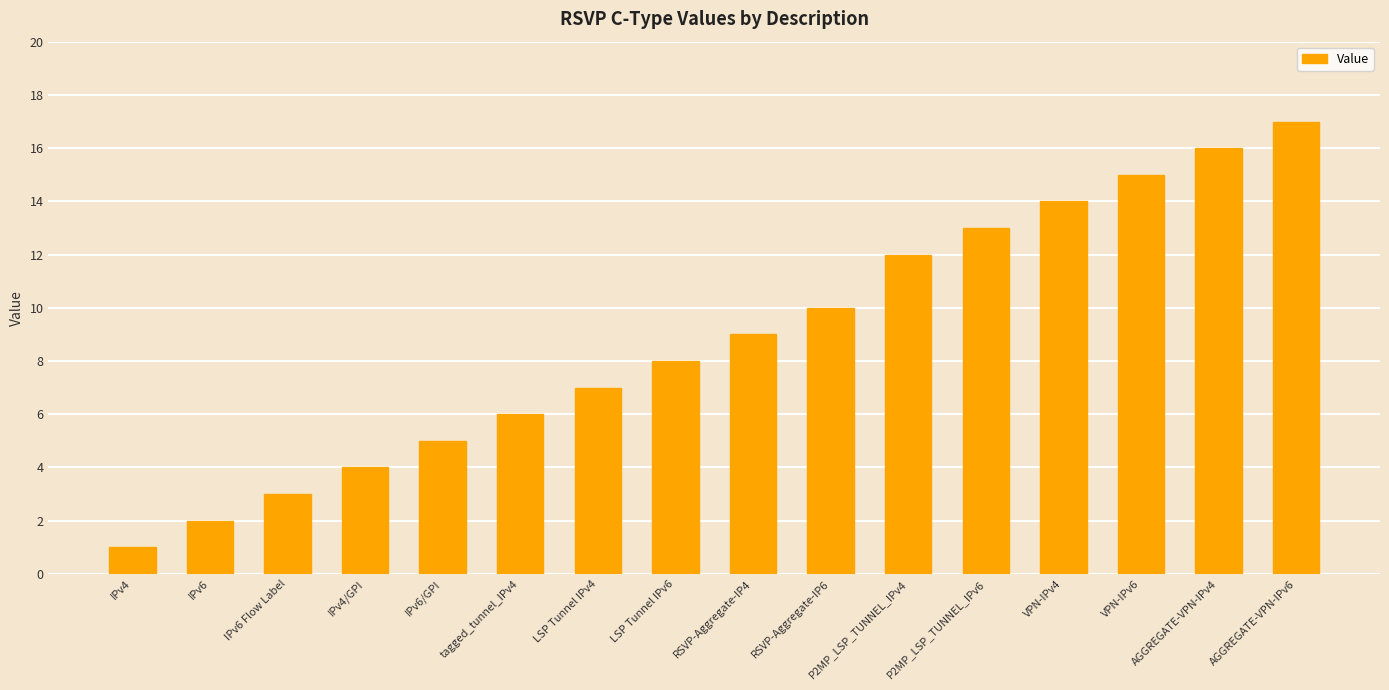

What is the ratio of the value at P2MP_LSP_TUNNEL_IPv4 to the value at LSP Tunnel IPv4?

1.7